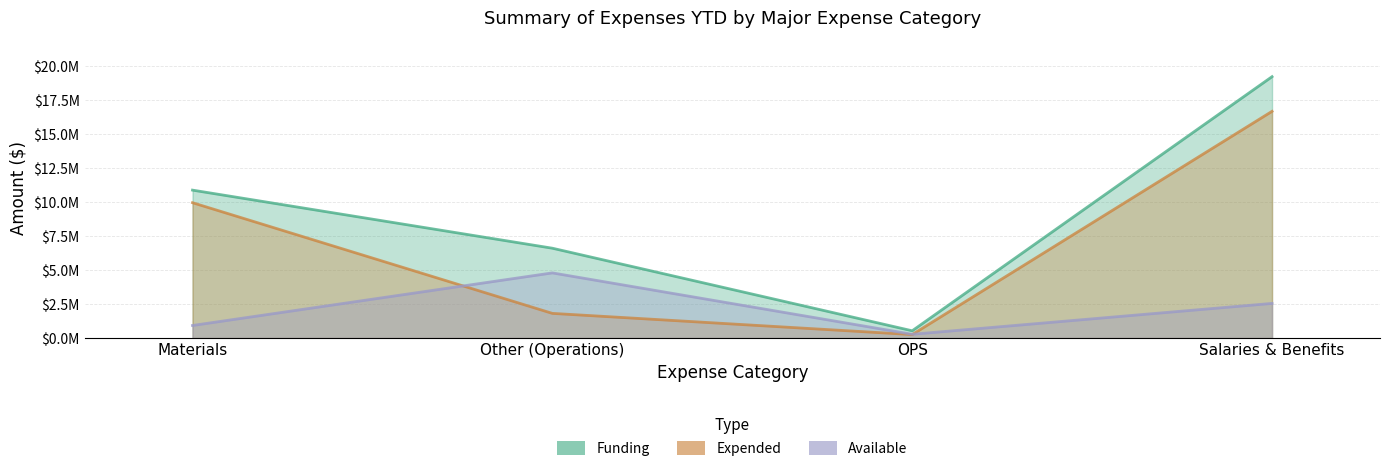

Rank the series at Materials from lowest to highest value.

Available, Expended, Funding